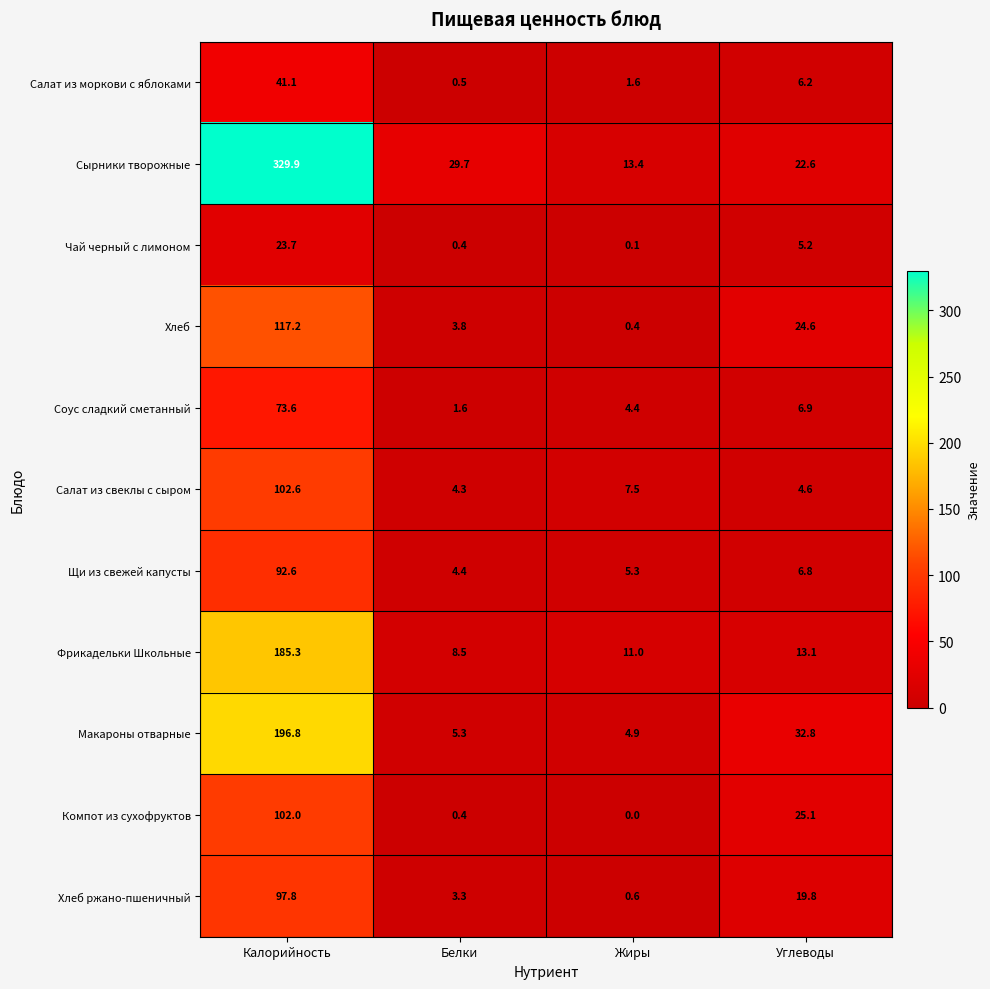

How many distinct data groups are displayed?

11